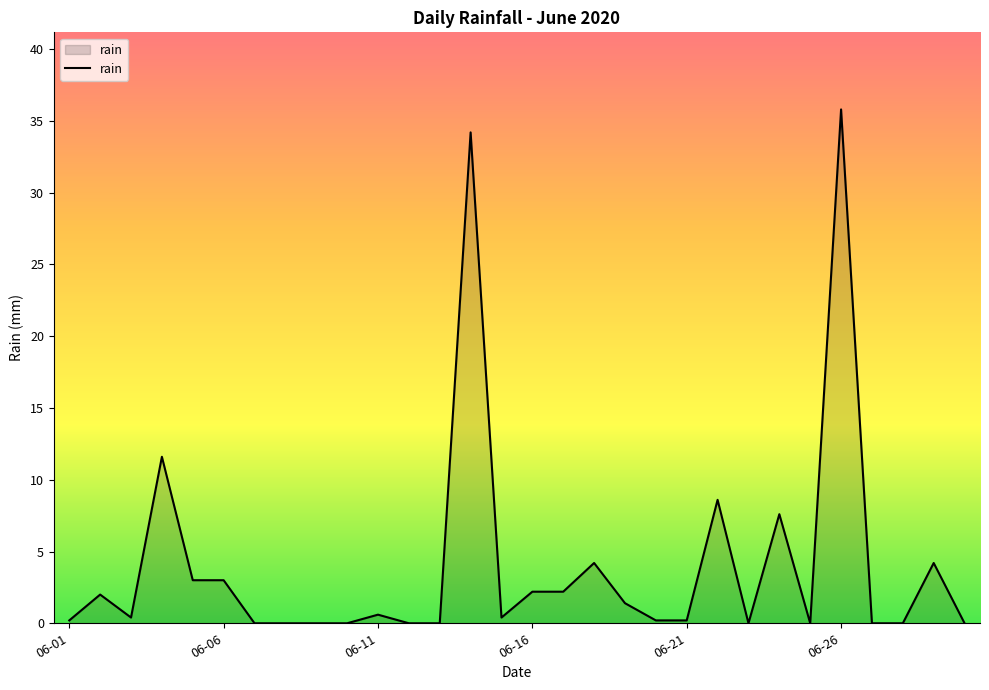

Reading left to right, what are all the values shown in this chart?

0.2	2.0	0.4	11.6	3.0	3.0	0.0	0.0	0.0	0.0	0.6	0.0	0.0	34.2	0.4	2.2	2.2	4.2	1.4	0.2	0.2	8.6	0.0	7.6	0.0	35.8	0.0	0.0	4.2	0.0